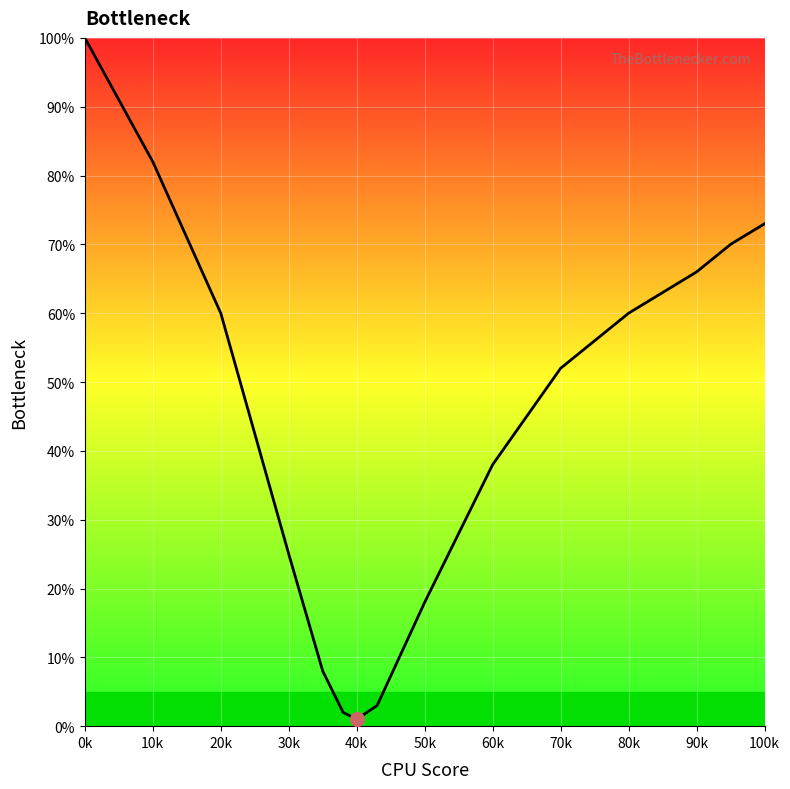

What is the maximum value shown in the chart?

100